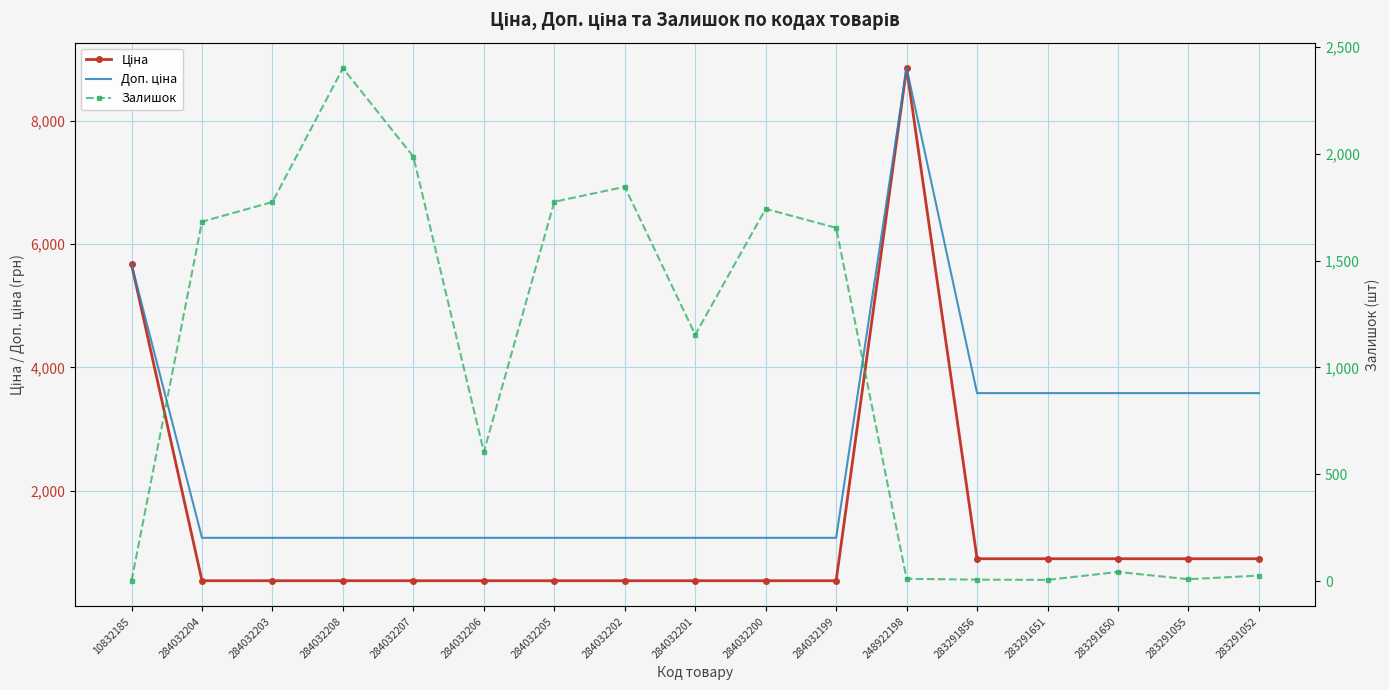

True or false: Доп. ціна has more than 0 points higher than both neighbors.

True